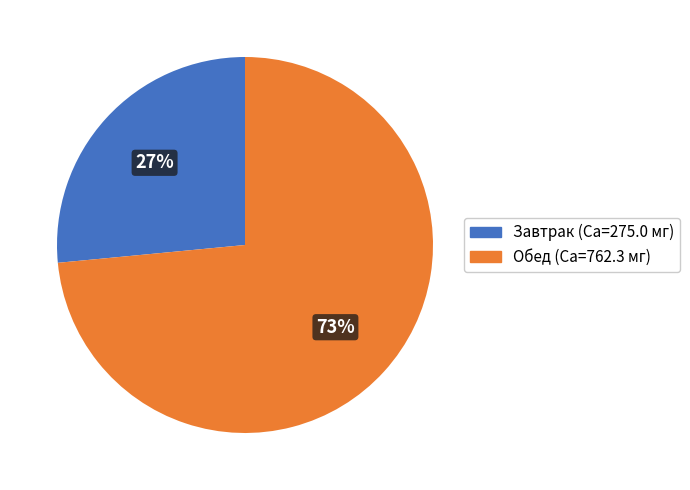

Is it true that Обед (Ca=762.3 мг) is 79% of the pie?

False